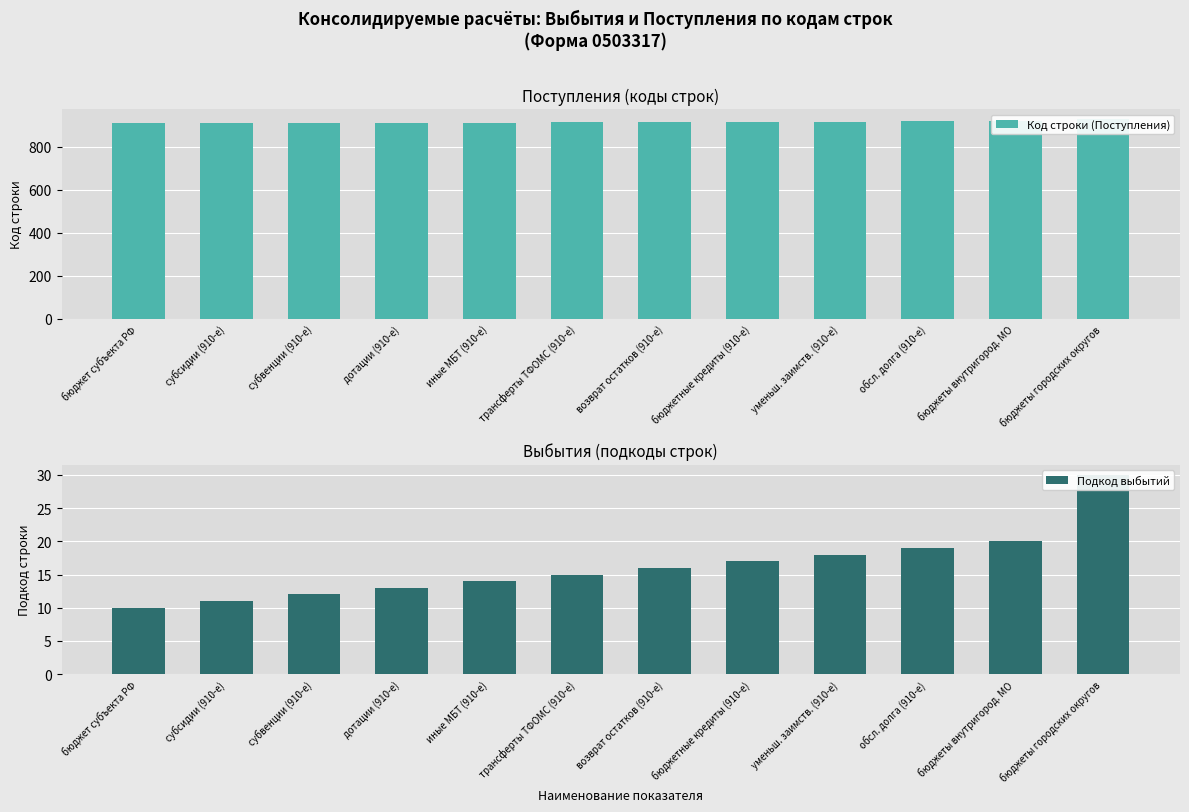

What is the difference between the maximum and minimum values in the Код строки (Поступления) series?

20